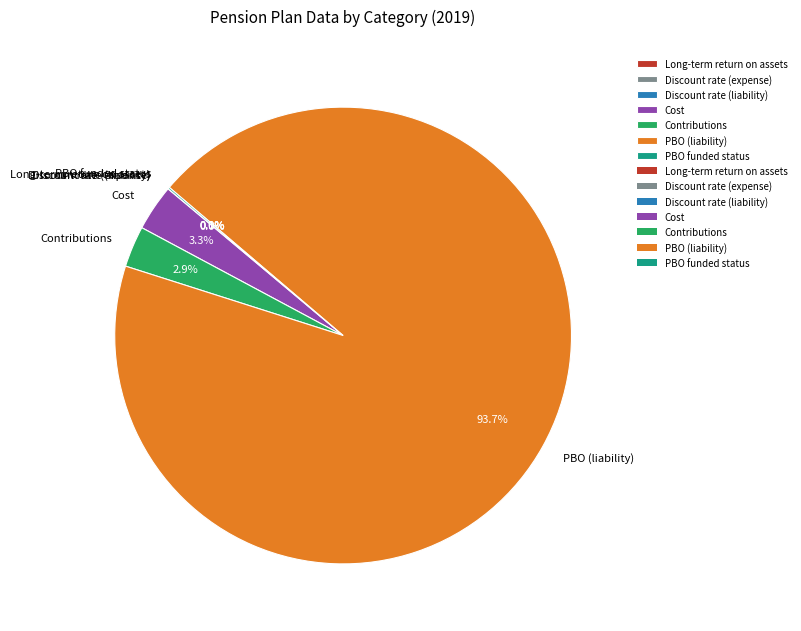

To the nearest percent, what percentage of the pie is Cost?

3%